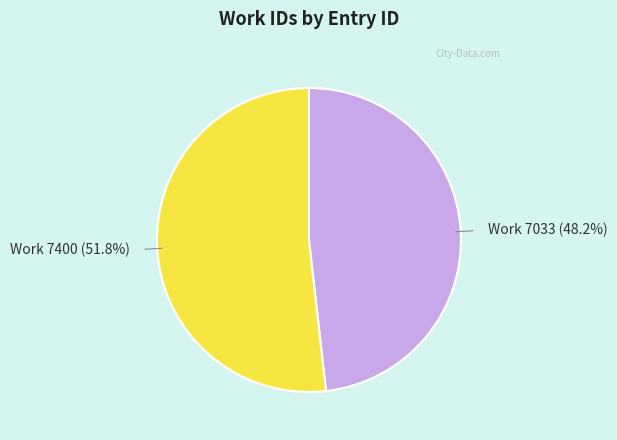

What is the total percentage of Work 7033 (48.2%) and Work 7400 (51.8%)?

100.0%